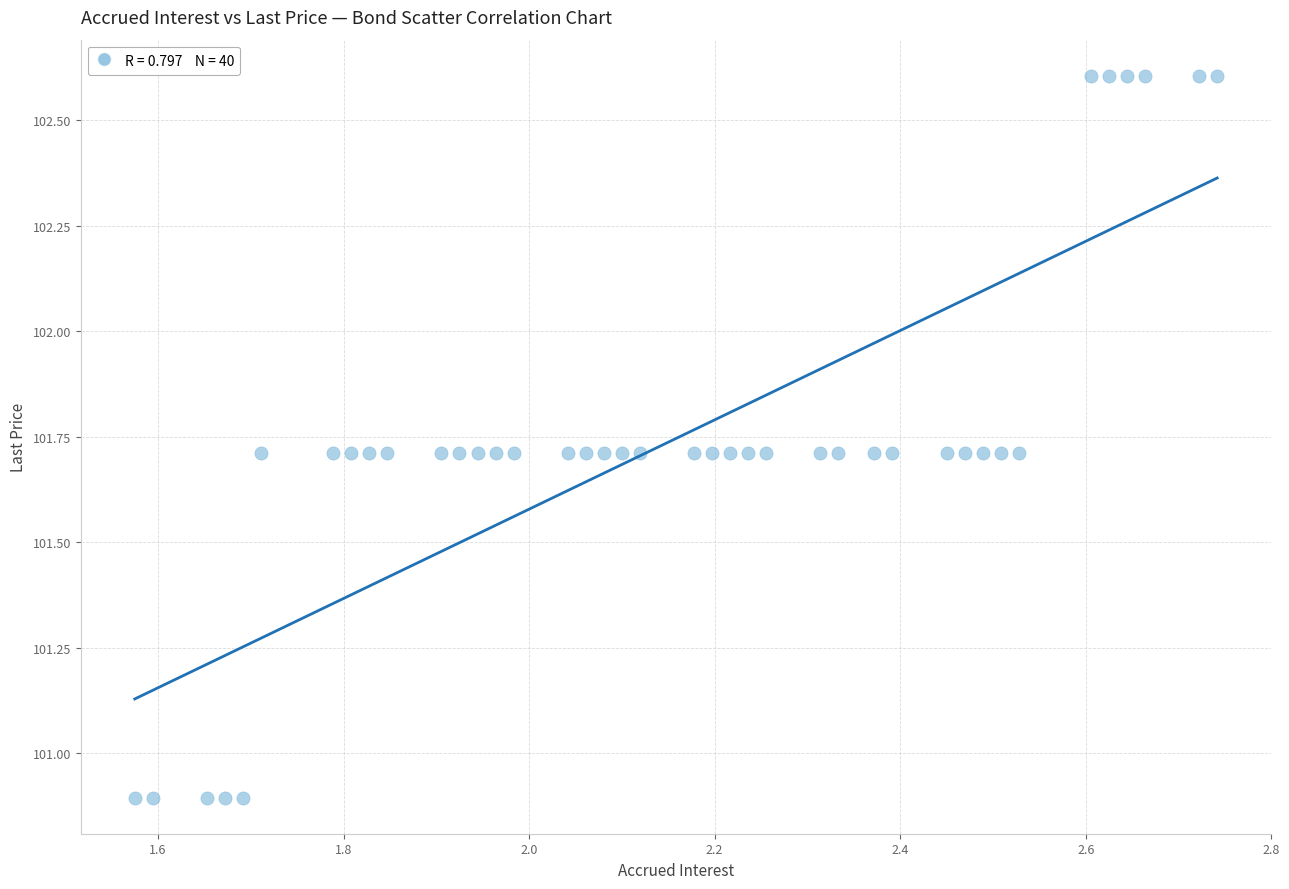

What is the range of Y values (max minus min)?

1.7